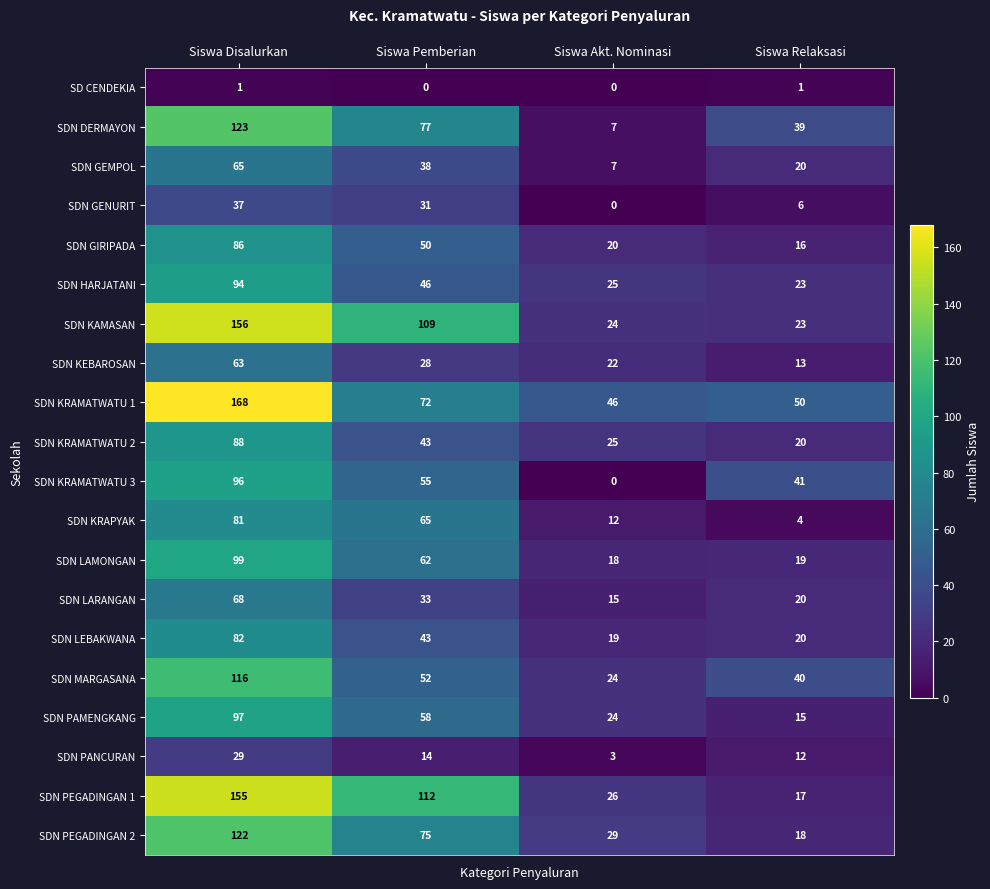

How many distinct data groups are displayed?

20